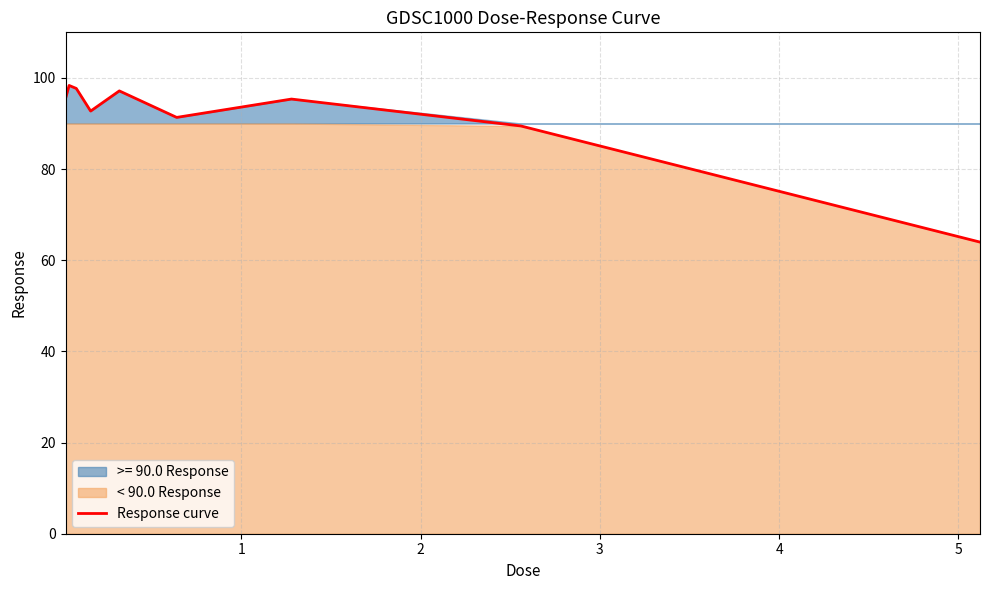

How many lines are shown in the chart?

1